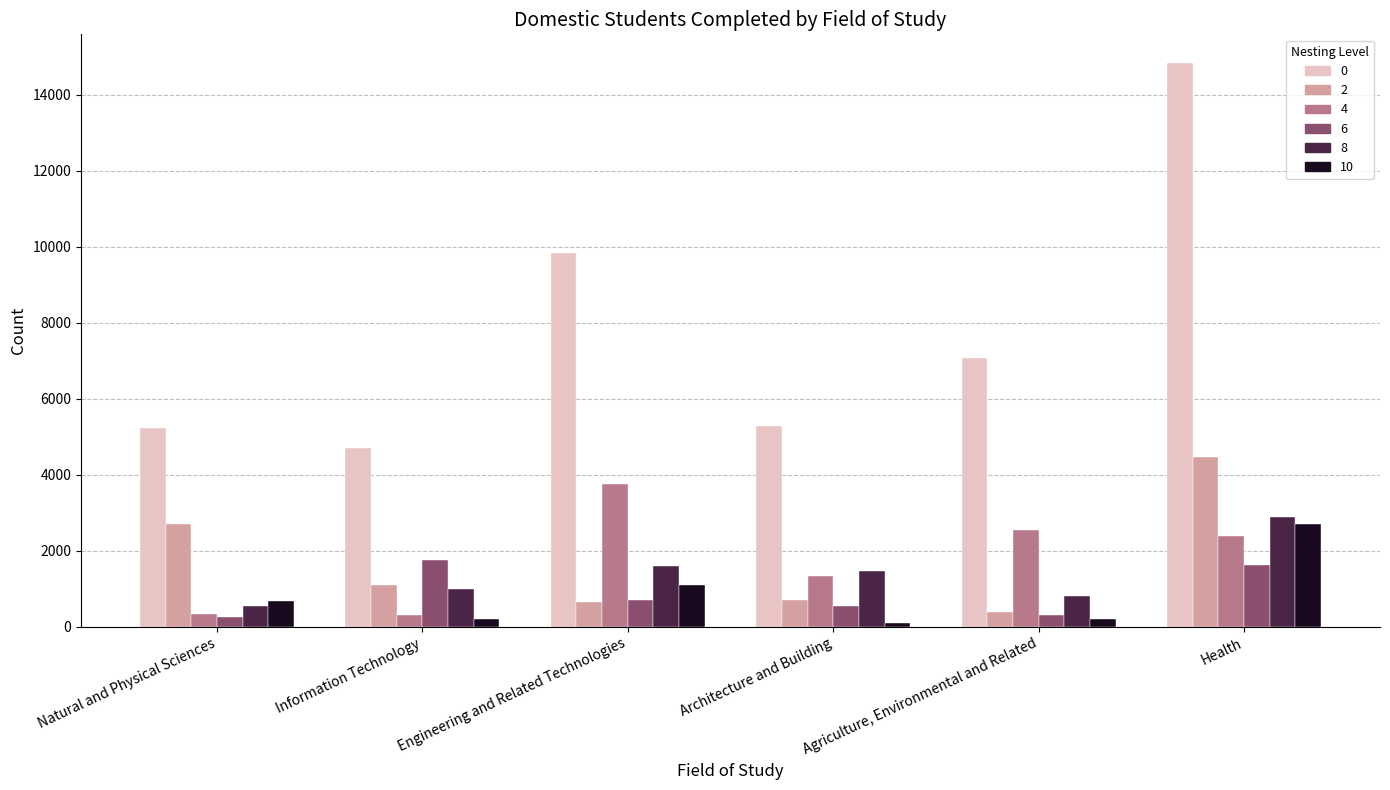

At which category is the sum across all series the highest?

Health